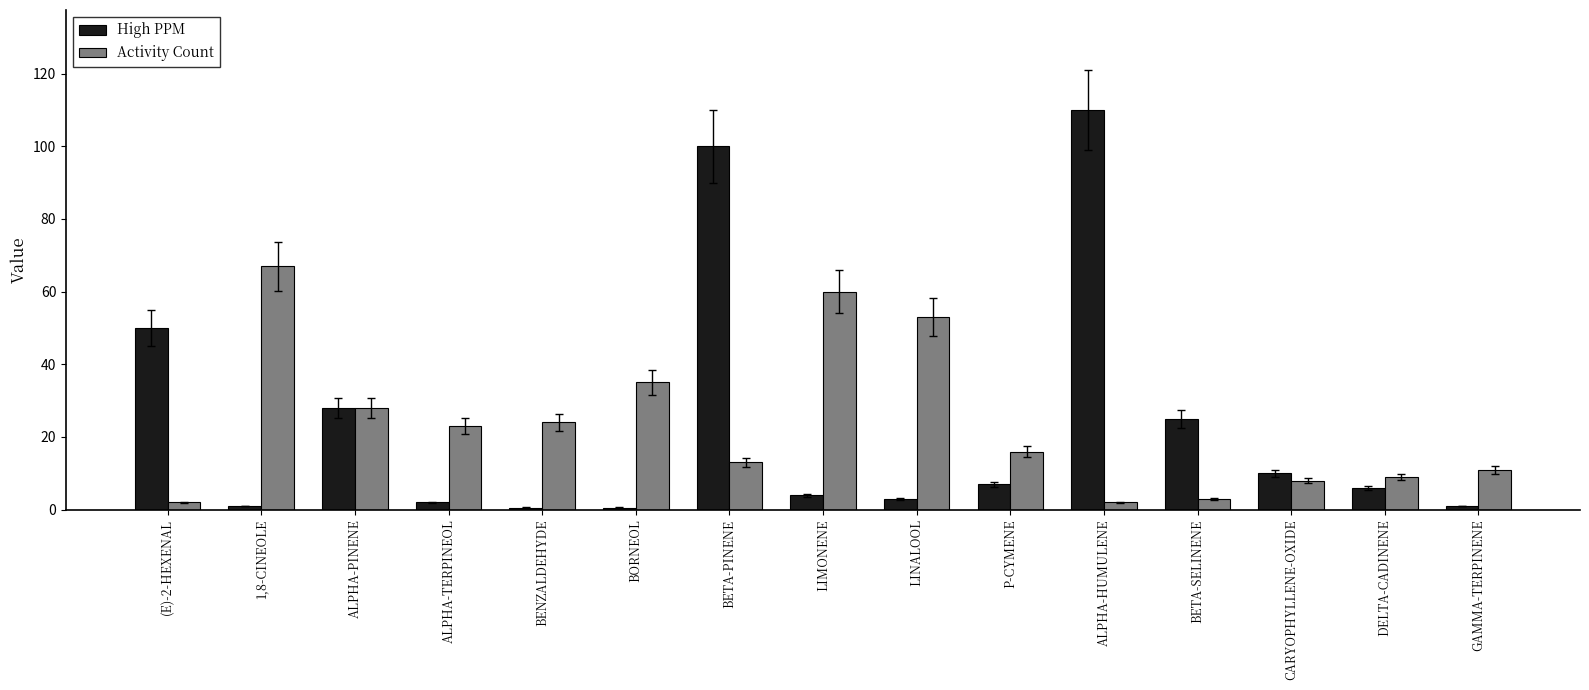

Is the value of High PPM at BETA-SELINENE greater than the value of Activity Count at 1,8-CINEOLE?

No